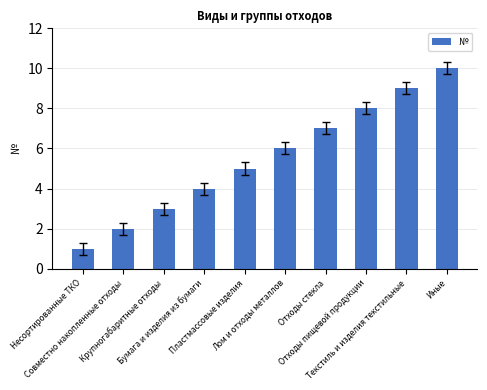

What is the change in value from Совместно накопленные отходы to Крупногабаритные отходы?

+1